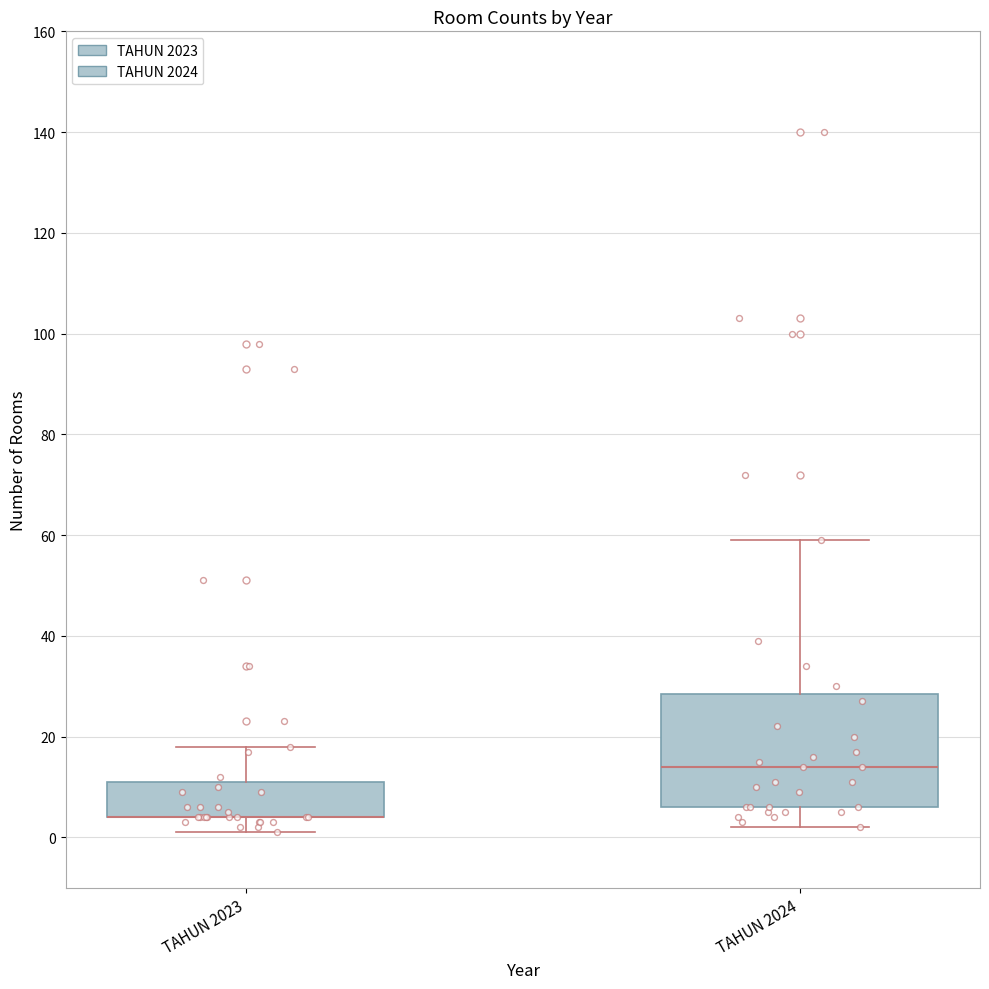

Reading left to right, read every box against the y-axis: the position of its median line, the range the box covers, and the ends of its whiskers. The values are not printed on the chart, so give them approximately, as read against the axis.

TAHUN 2023: median 4 (drawn on the box's lower edge), box 4 to 12, whiskers 2 to 18
TAHUN 2024: median 14, box 6 to 28, whiskers 2 to 60